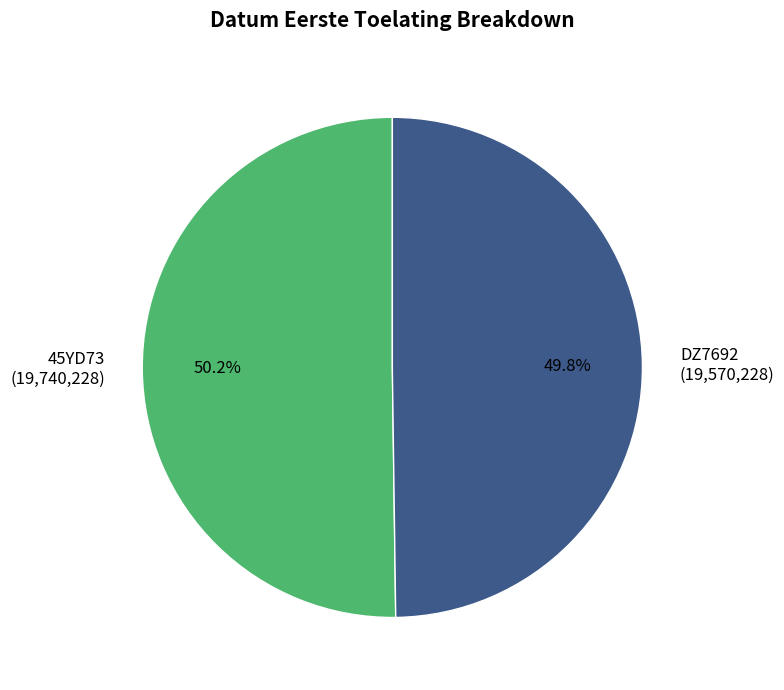

Is there any slice that represents more than half of the pie?

Yes